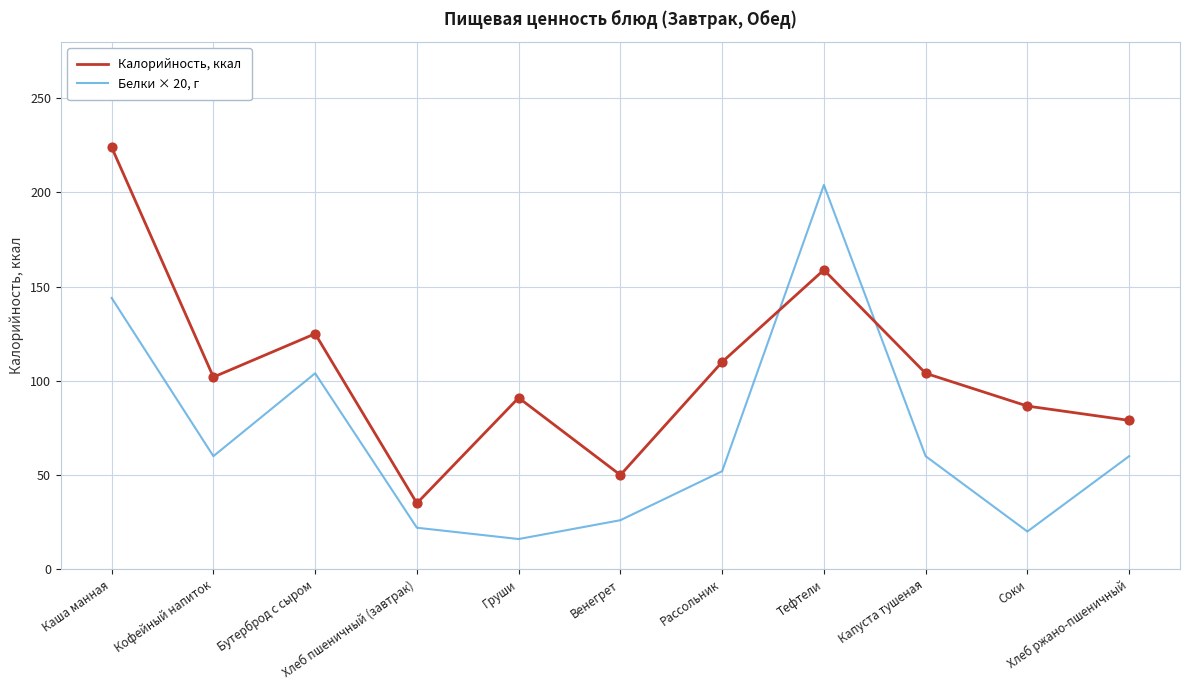

At how many categories does at least one series exceed 212?

1